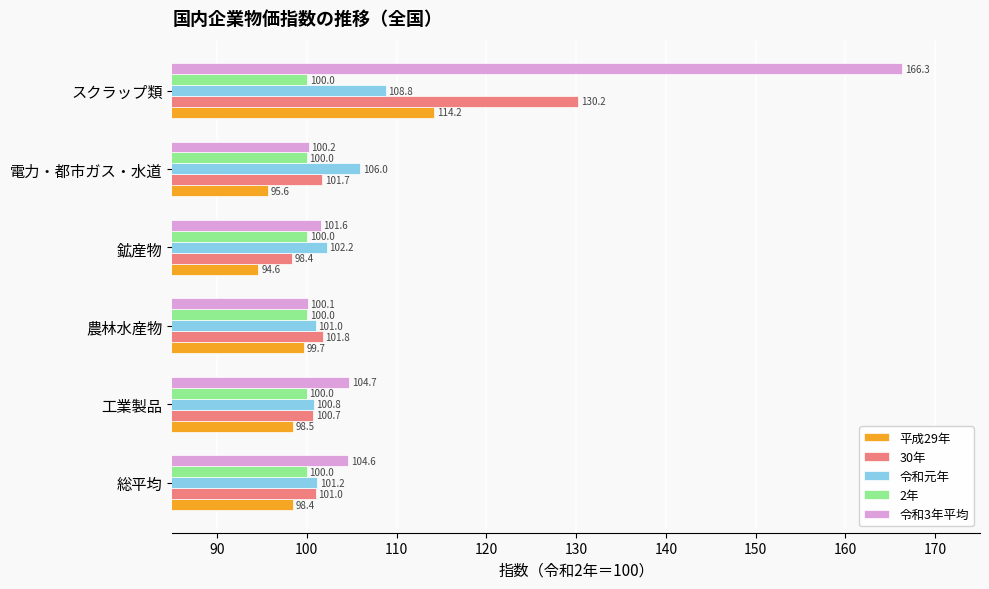

What is the sum of the 30年 values at 工業製品 and 電力・都市ガス・水道?

202.4